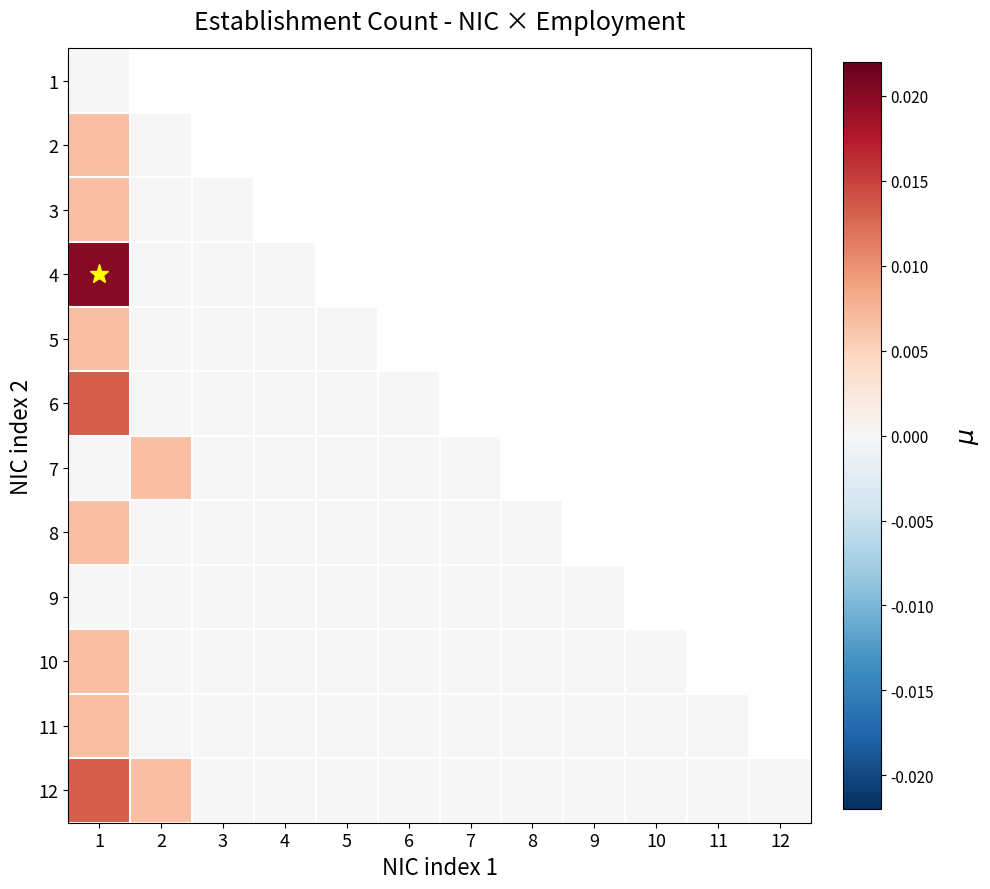

Which has a higher value, 5 or 8?

8